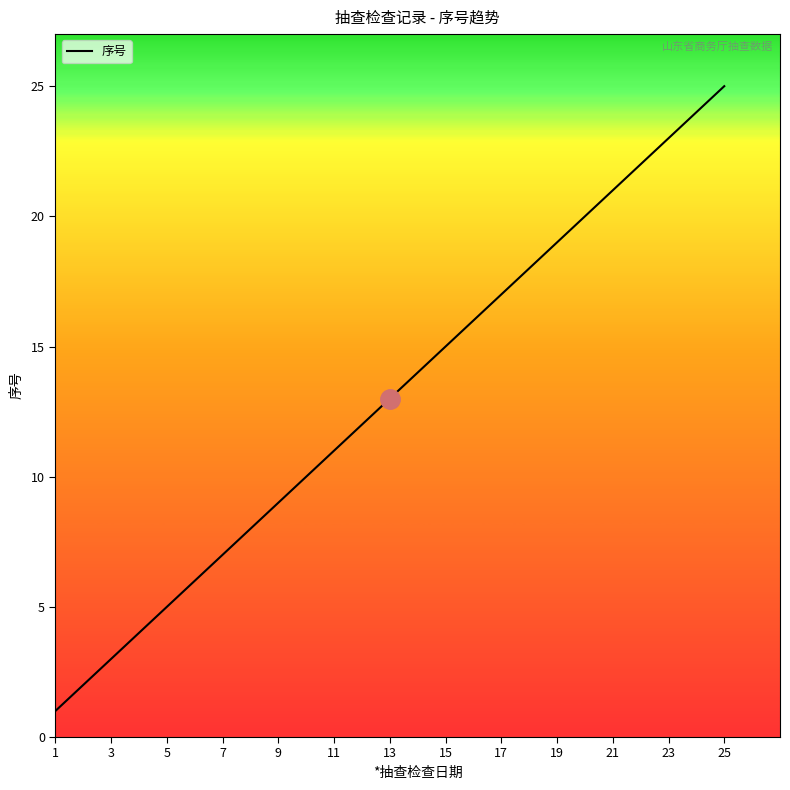

What is the difference between the maximum and minimum values?

24